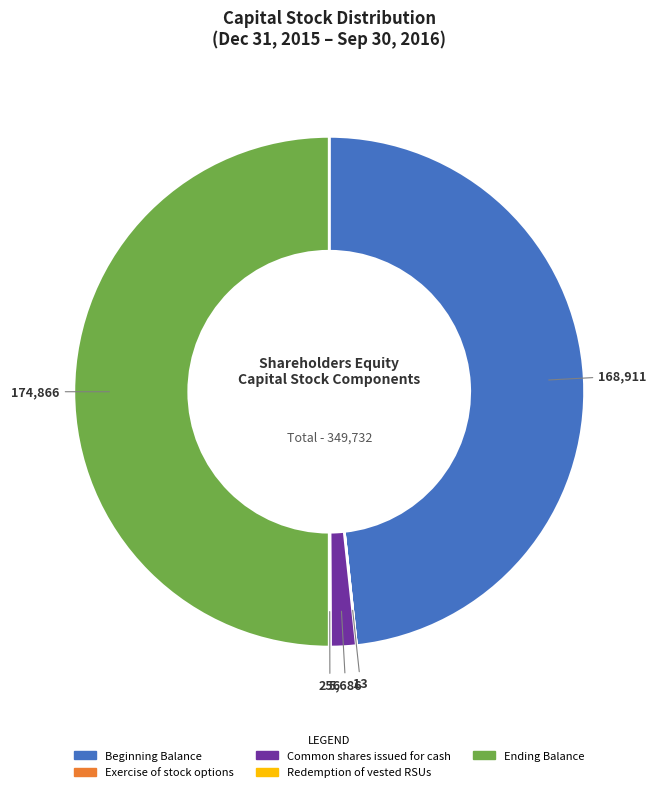

The Common shares issued for cash slice represents 15% of the pie. True or false?

False